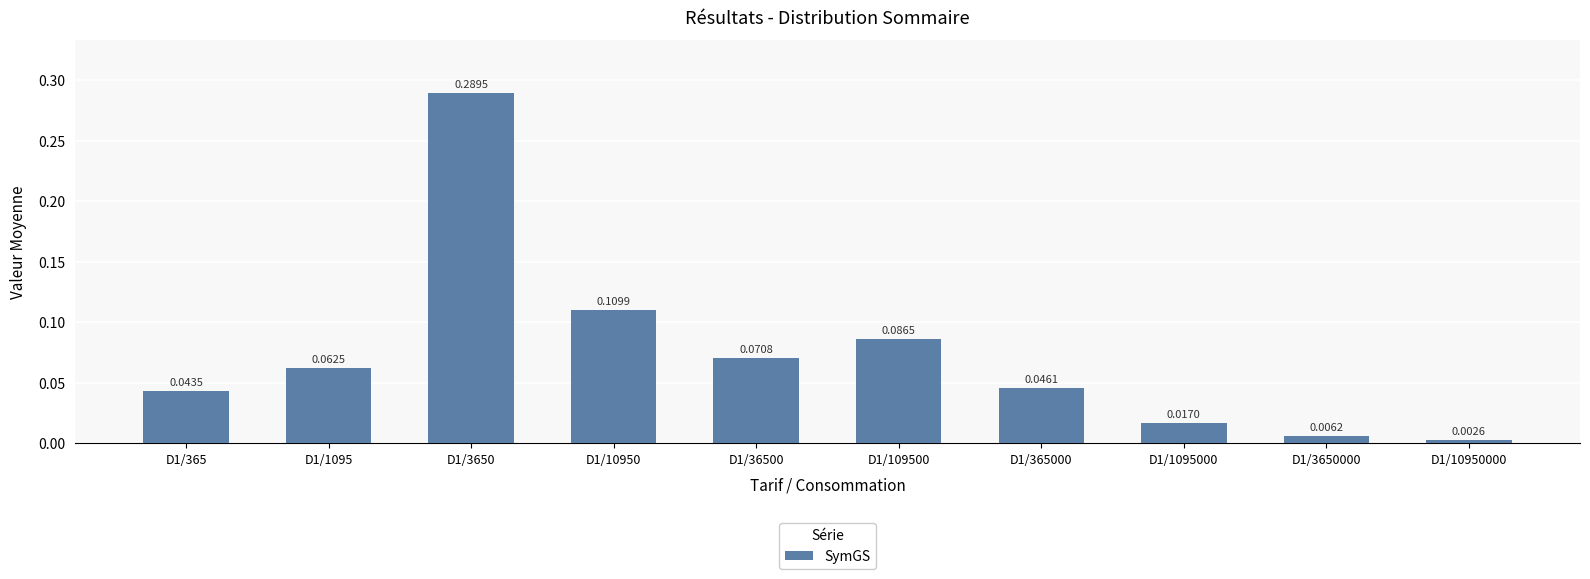

True or false: the data shows 0.0 at D1/1095.

False